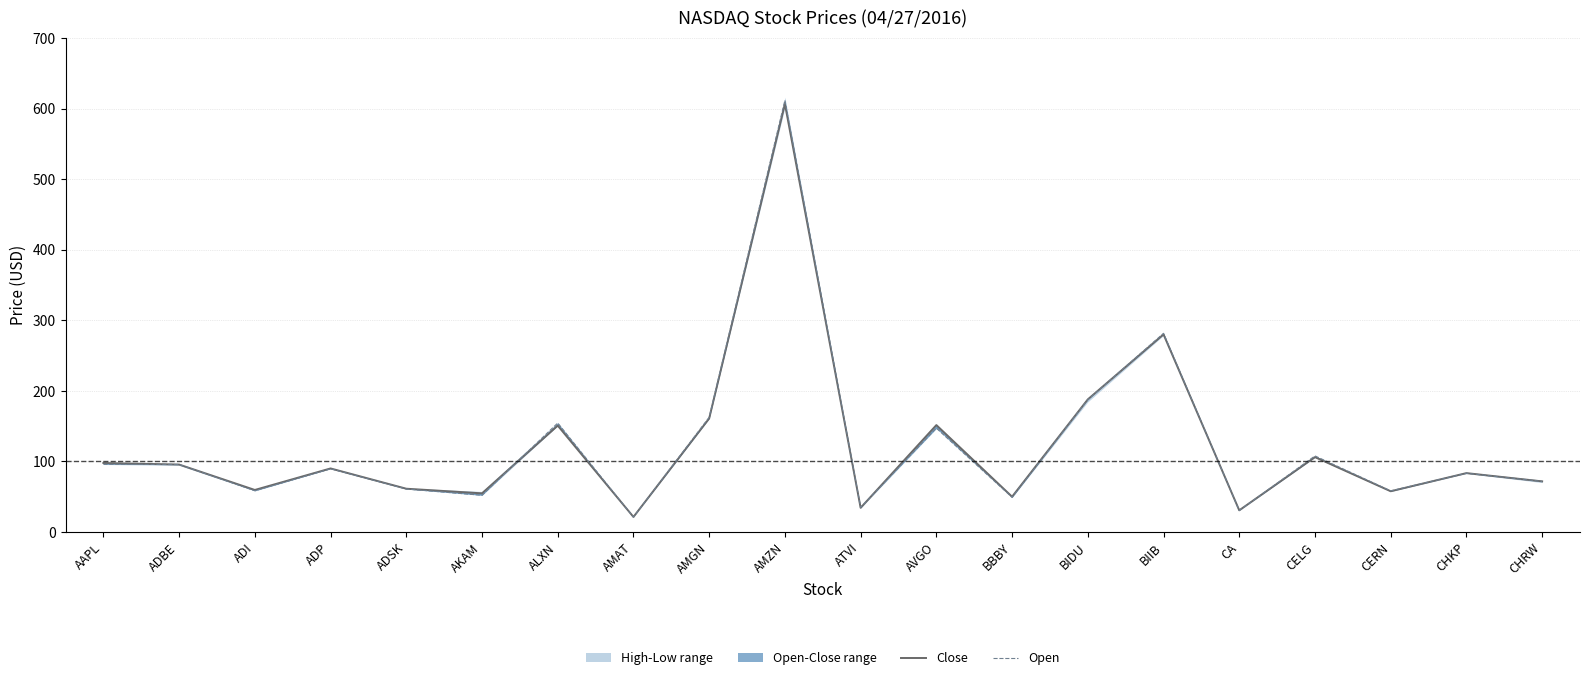

After their last crossing, which series has the higher values: Close or Open?

Close